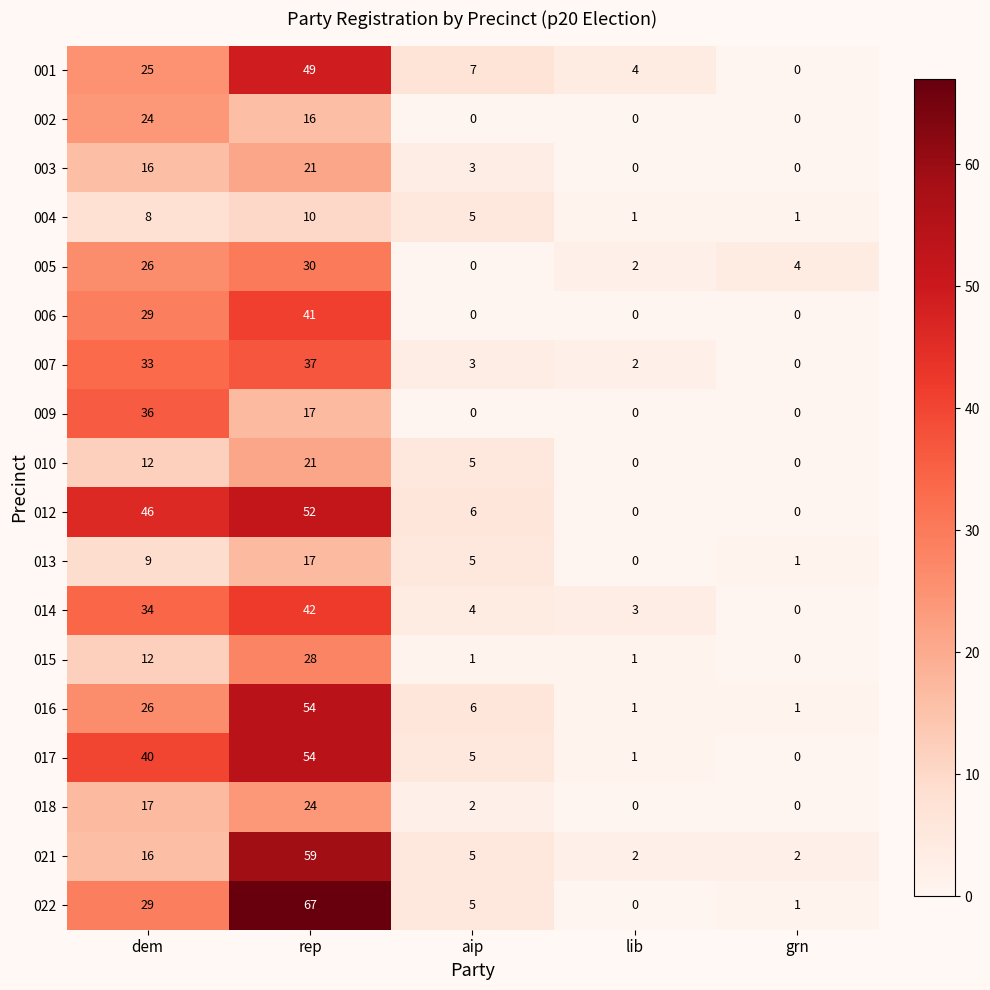

Is it true that 006 equals 41 at rep?

True